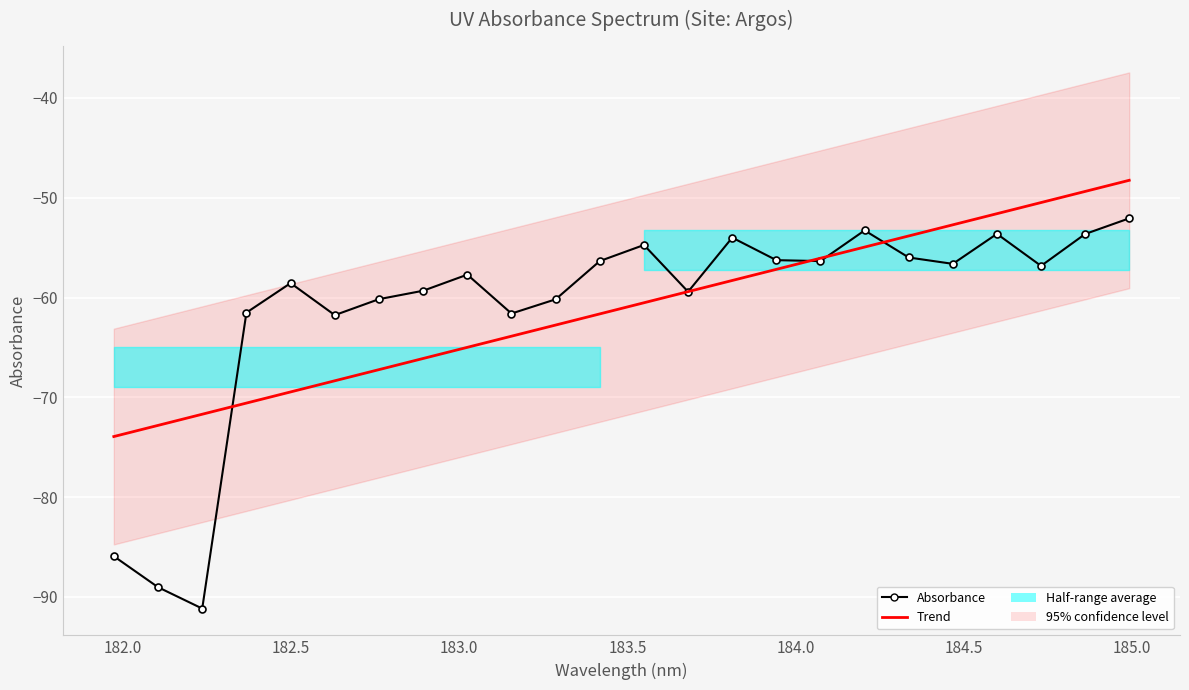

What is the value of the Trend point at the 7th from the left?

-67.2